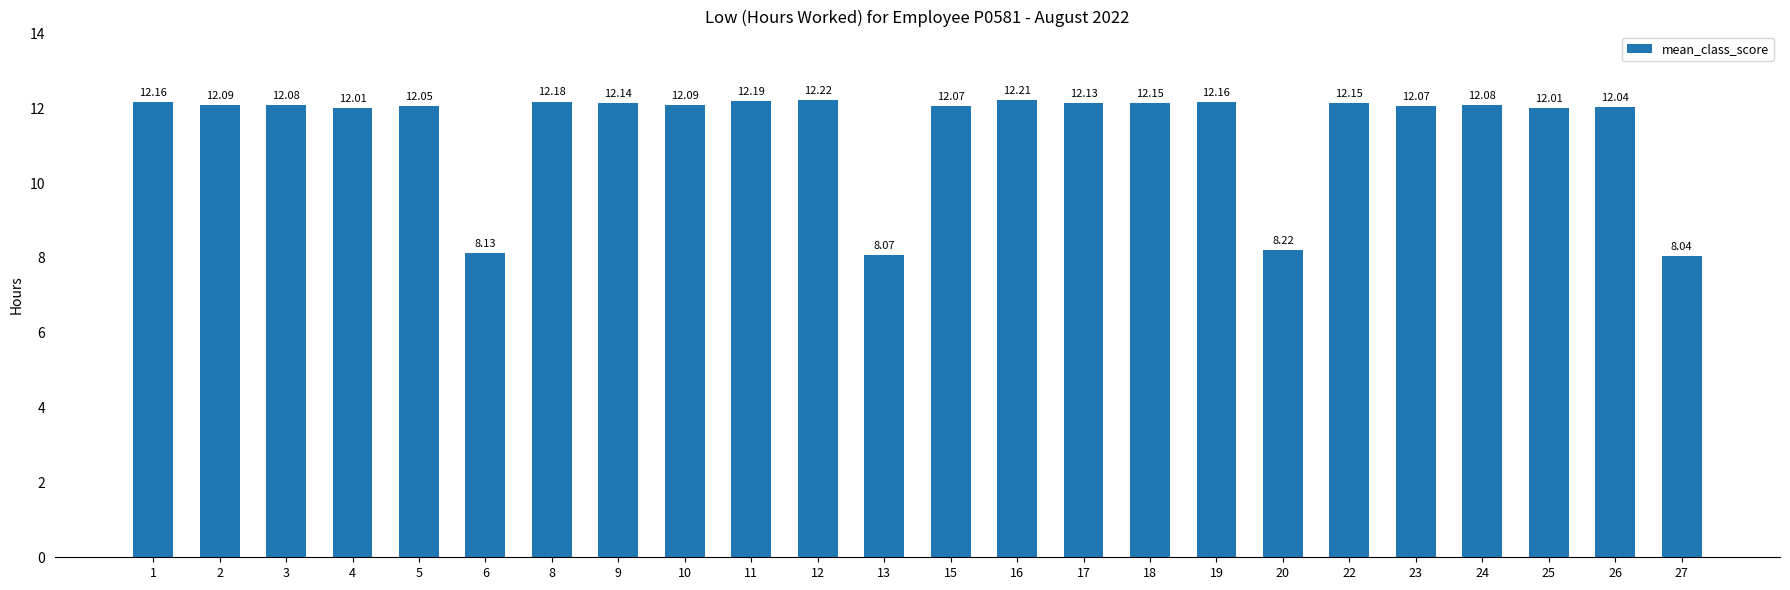

What is the greatest value displayed?

12.2